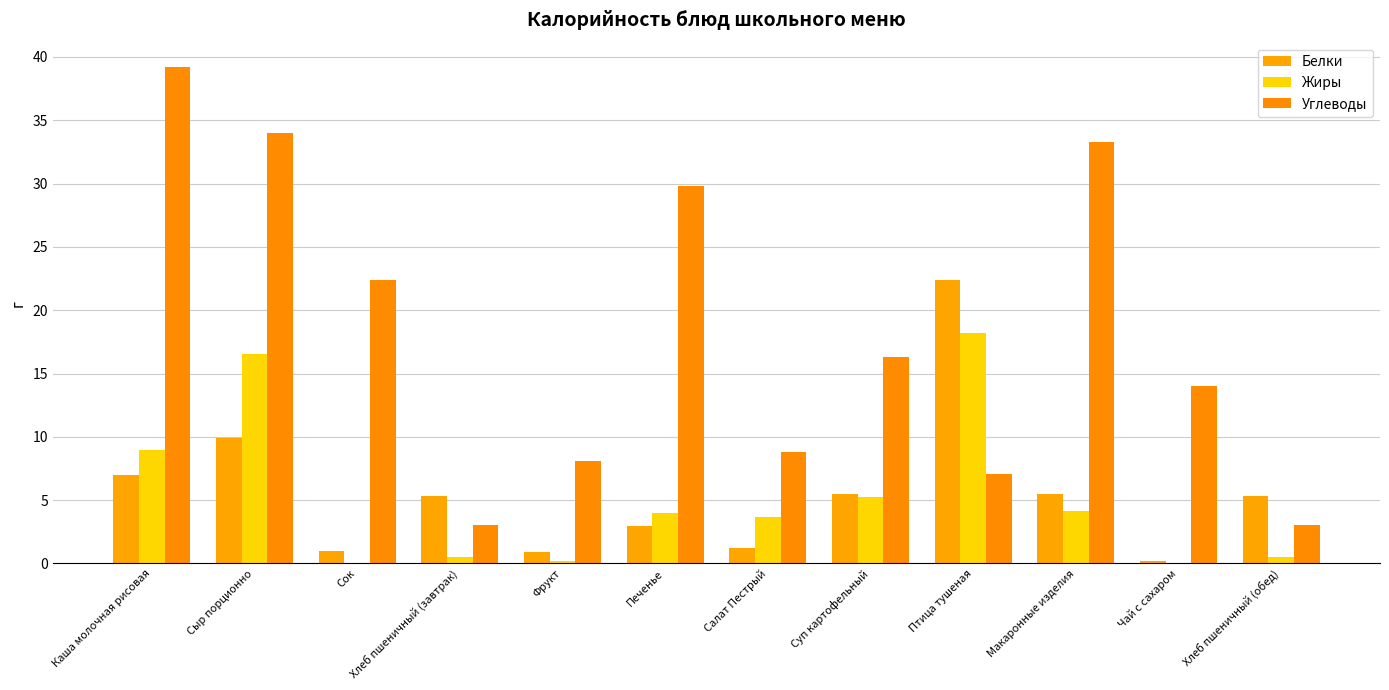

What is the sum of the Углеводы values at Суп картофельный and Хлеб пшеничный (обед)?

19.3